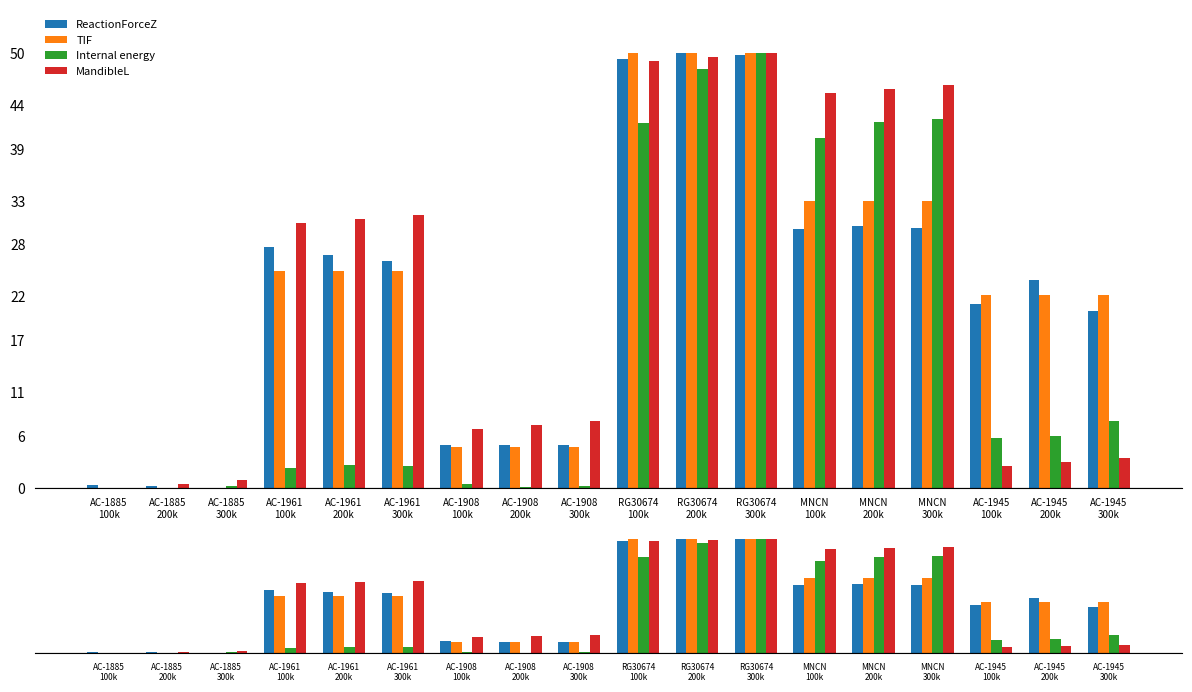

Which series has the largest total across all categories?

MandibleL